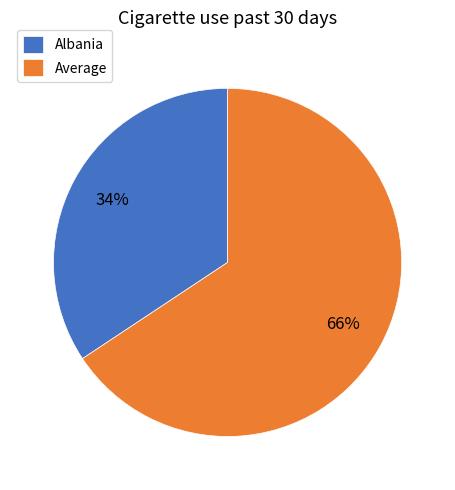

Is it true that Average is 77% of the pie?

False